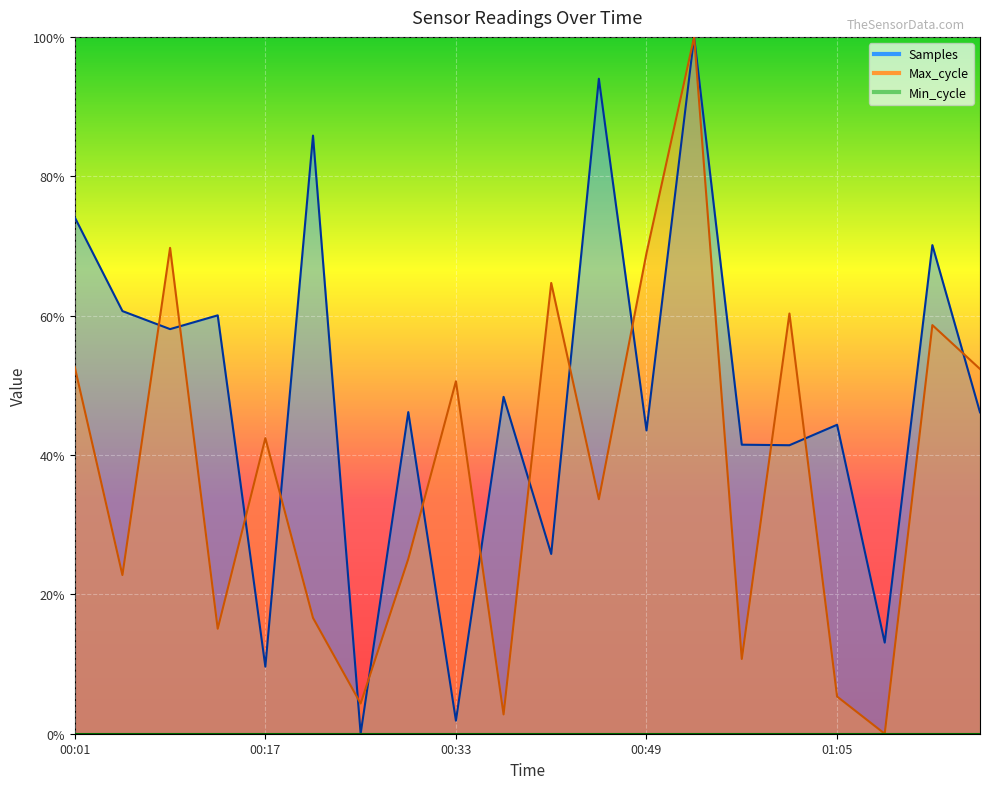

Reading left to right, what are all the values shown in this chart?

Samples: 00:01=0.7	00:05=0.6	00:09=0.6	00:13=0.6	00:17=0.1	00:21=0.9	00:25=0.0	00:29=0.5	00:33=0.0	00:37=0.5	00:41=0.3	00:45=0.9	00:49=0.4	00:53=1.0	00:57=0.4	01:01=0.4	01:05=0.4	01:09=0.1	01:13=0.7	01:17=0.5
Max_cycle: 00:01=0.5	00:05=0.2	00:09=0.7	00:13=0.2	00:17=0.4	00:21=0.2	00:25=0.0	00:29=0.3	00:33=0.5	00:37=0.0	00:41=0.6	00:45=0.3	00:49=0.7	00:53=1.0	00:57=0.1	01:01=0.6	01:05=0.1	01:09=0.0	01:13=0.6	01:17=0.5